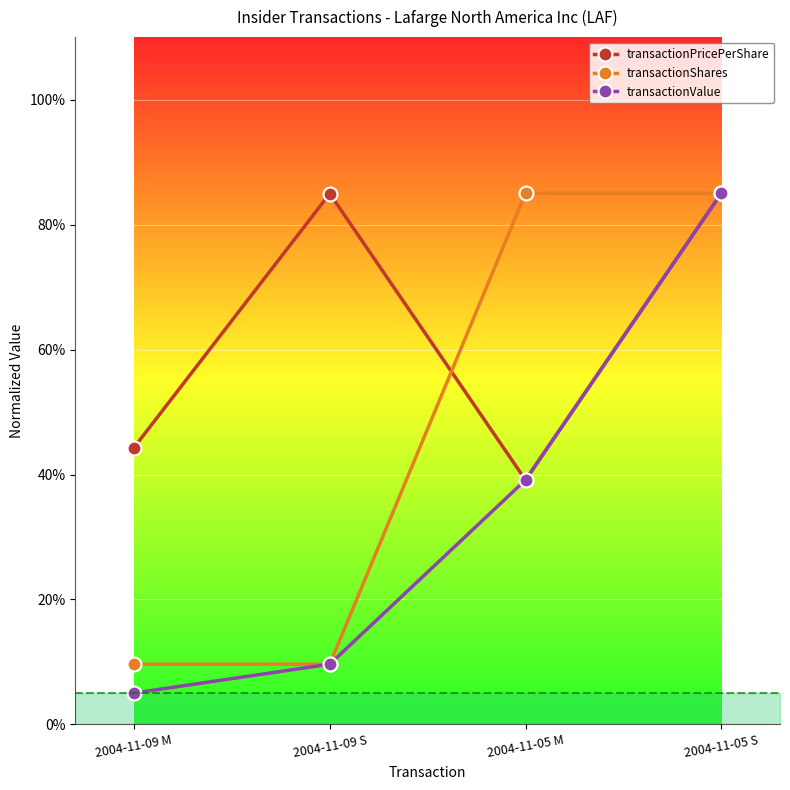

List the series in order of their overall mean, highest first.

transactionPricePerShare, transactionShares, transactionValue